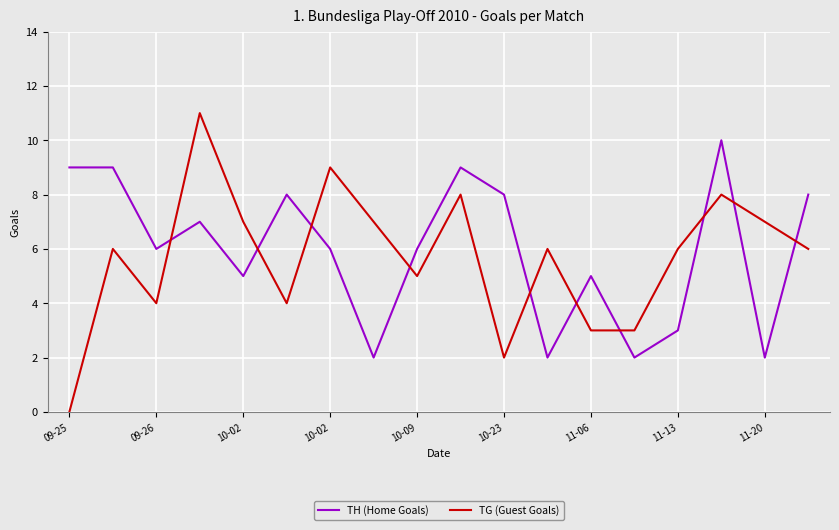

How many lines are shown in the chart?

2